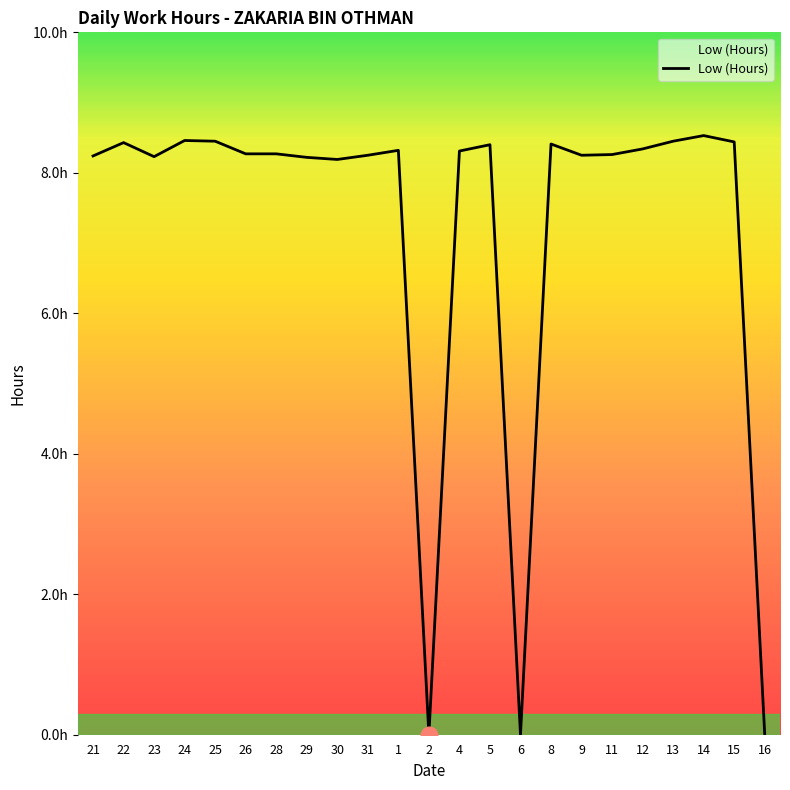

Does the chart have visible grid lines?

No